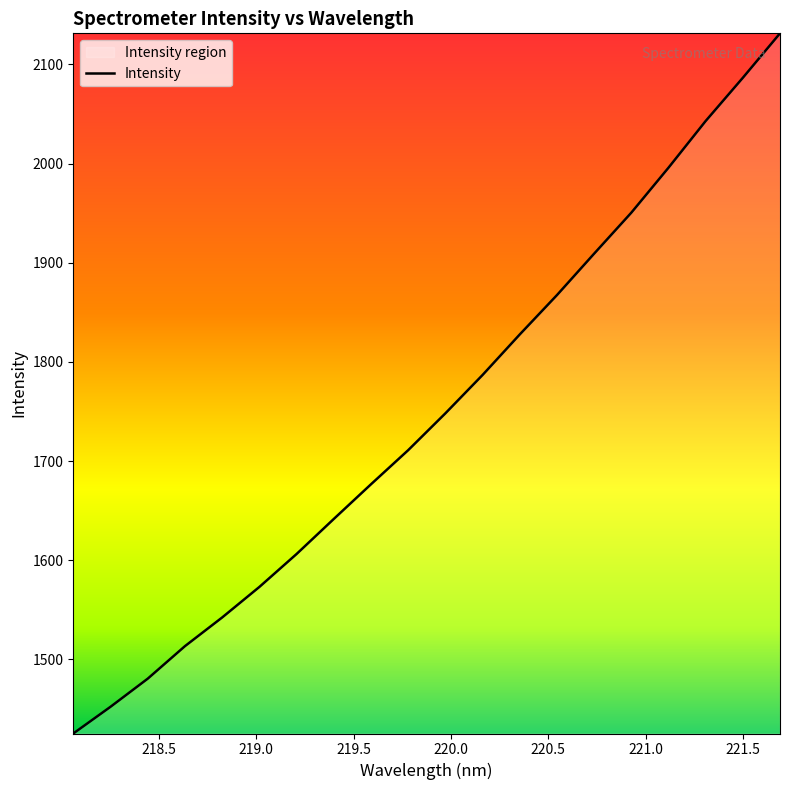

What is the difference between the maximum and minimum values?

706.1